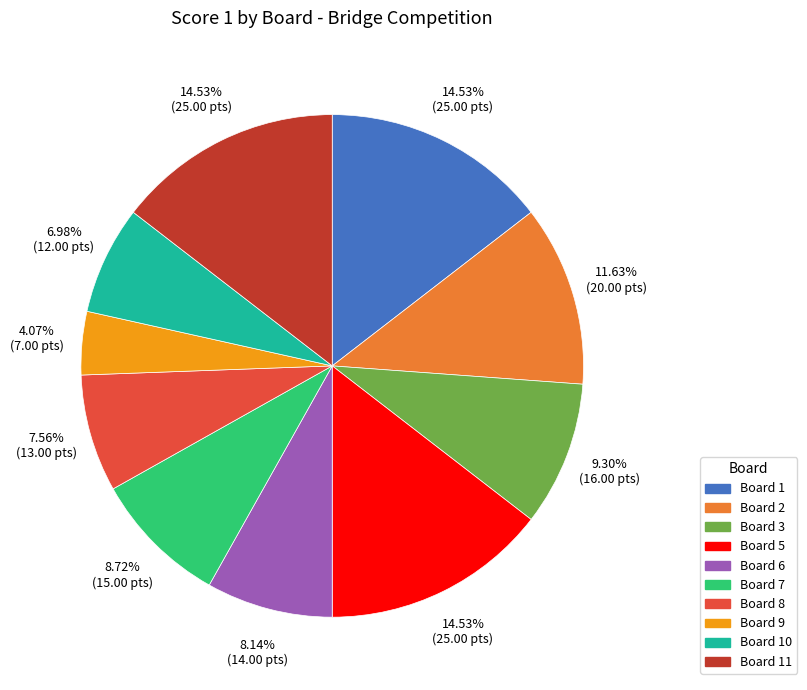

To the nearest percent, what is the average slice percentage?

10%